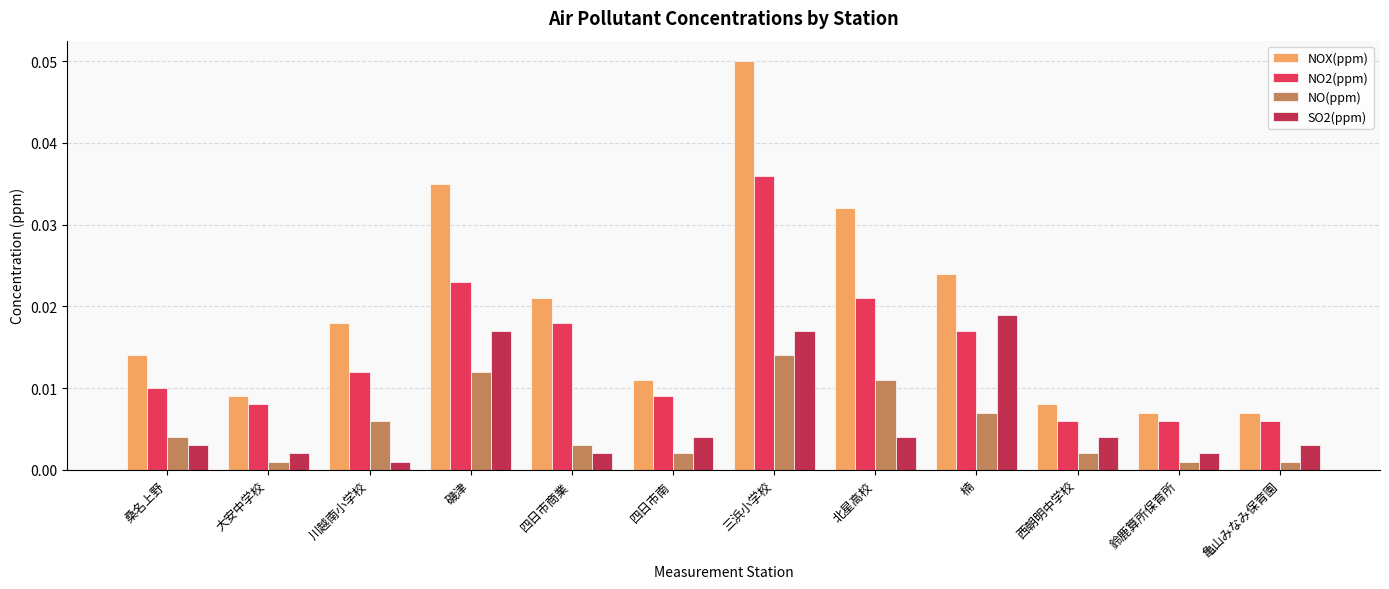

Does the chart contain stacked bars?

No